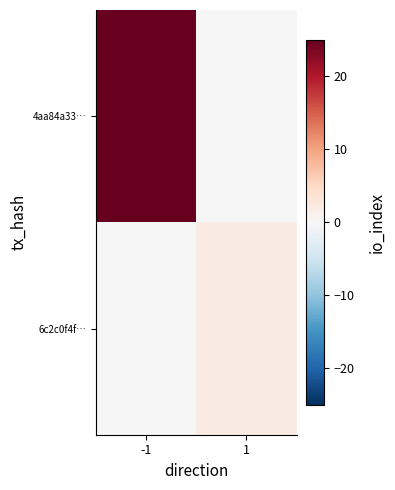

At which category does the chart reach its minimum across all series?

1